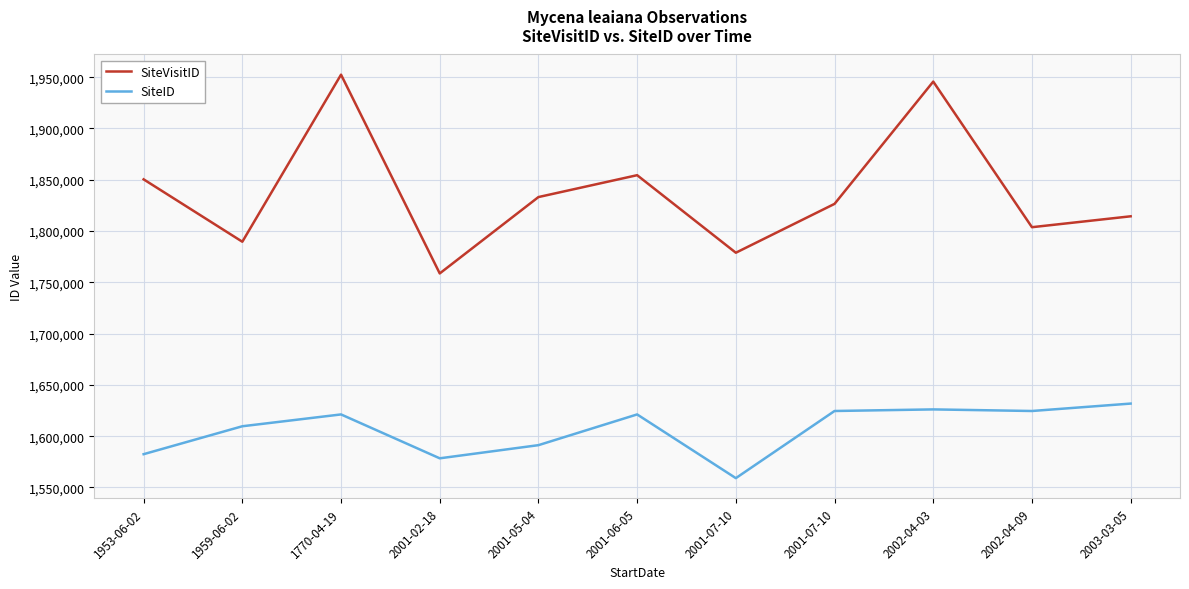

List the series in order of their peak value, highest first.

SiteVisitID, SiteID